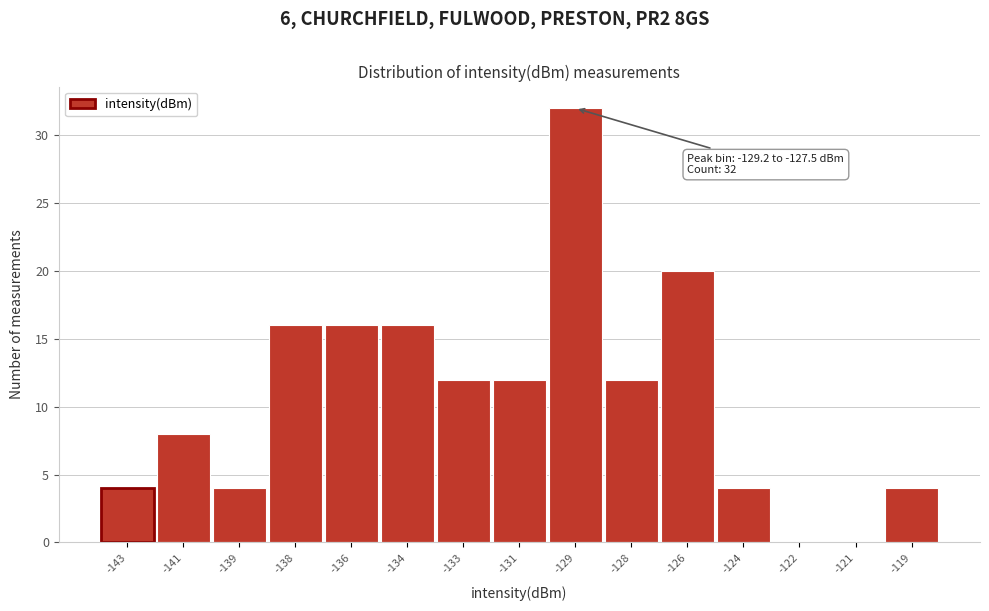

Reading left to right, extract all data points from this chart.

-143=4	-141=8	-139=4	-138=16	-136=16	-134=16	-133=12	-131=12	-129=32	-128=12	-126=20	-124=4	-122=0	-121=0	-119=4